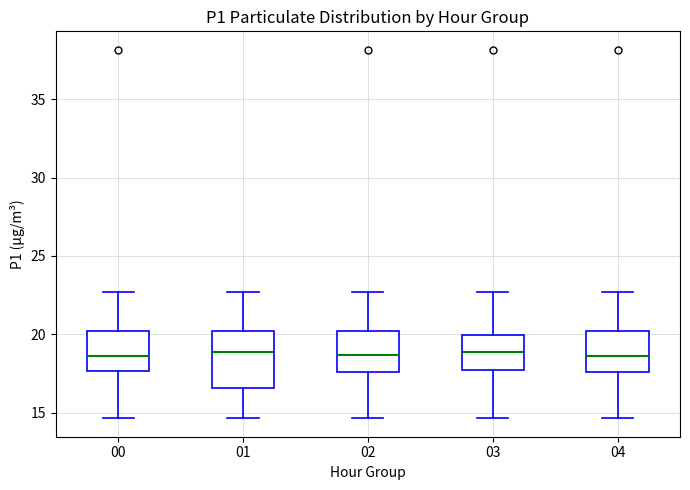

Where does the upper whisker of the box at x = 03 end on the y-axis? The values are not printed on the chart, so give them approximately, as read against the axis.

22.5